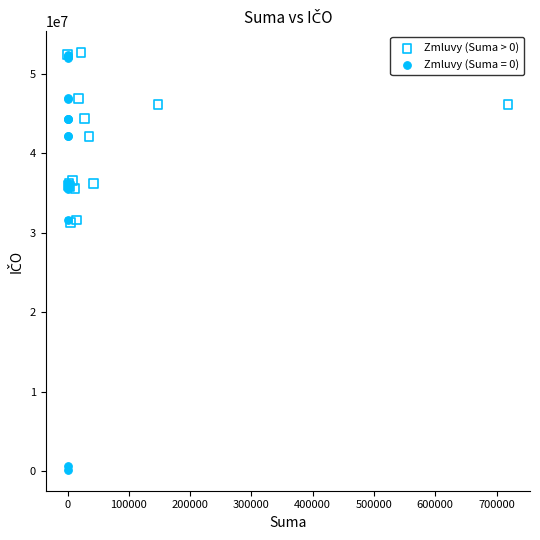

Which series reaches the minimum Y coordinate?

Zmluvy (Suma = 0)